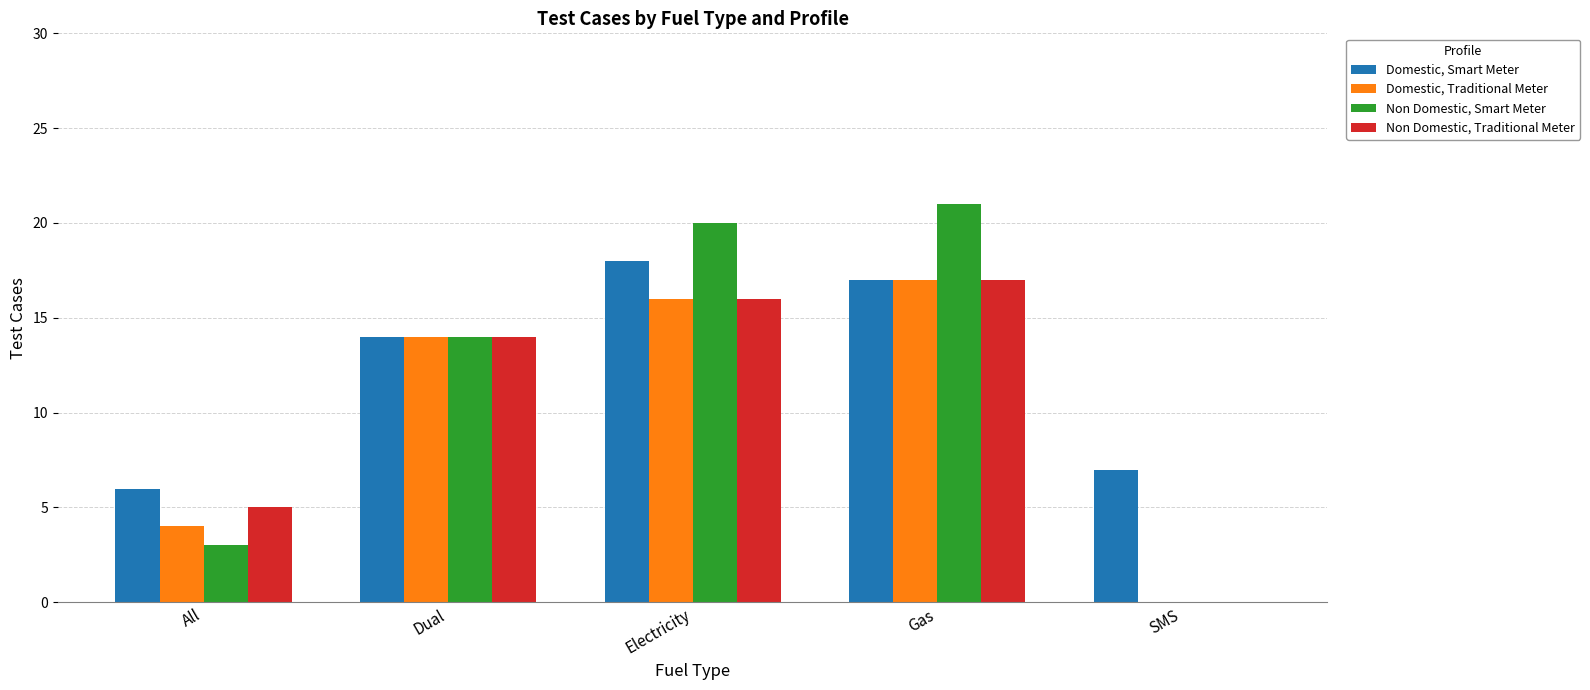

What is the total value across all series at All?

18